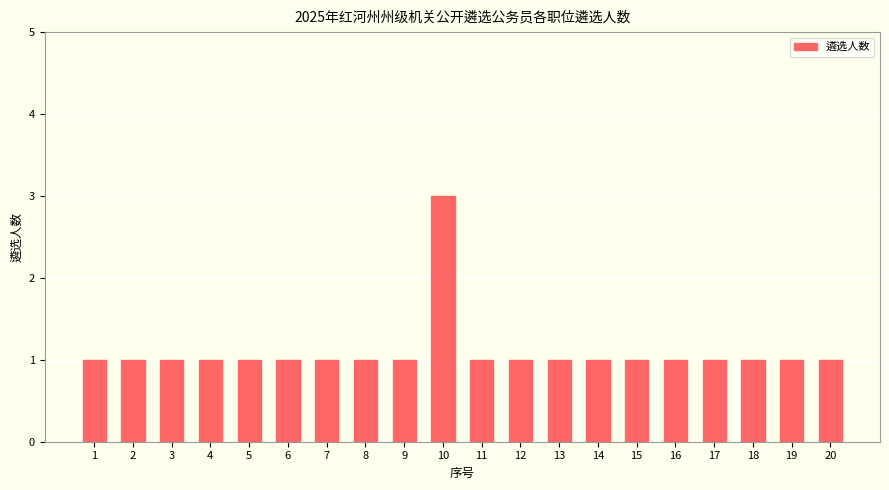

The chart shows a value of 1 at 19. True or false?

True